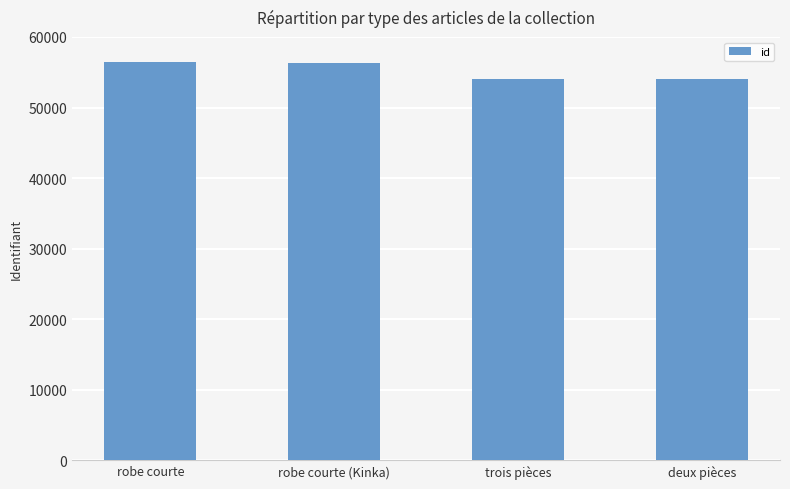

How many bars are there in total?

4